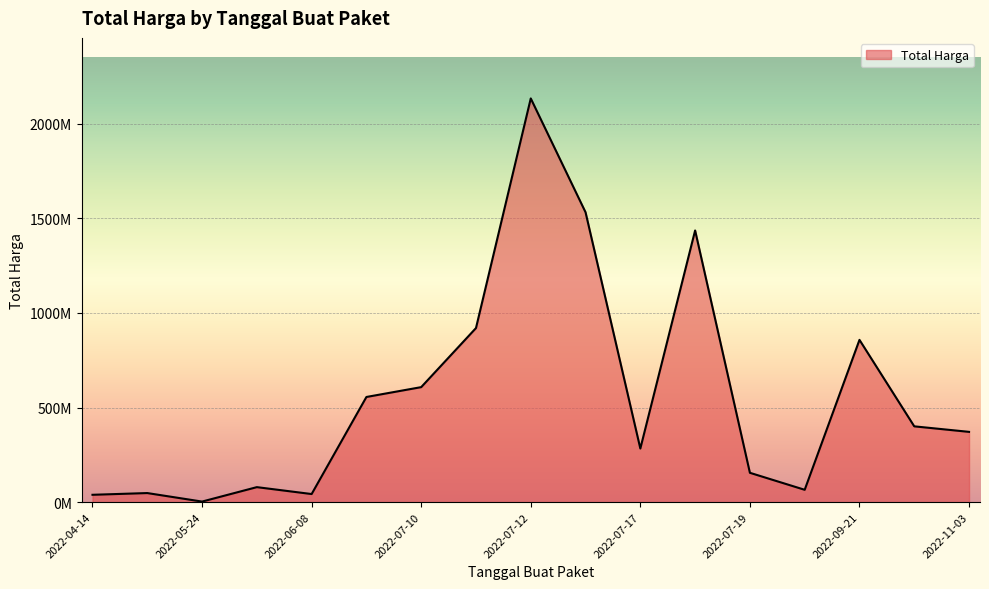

Does the chart display data point markers on the line(s)?

No